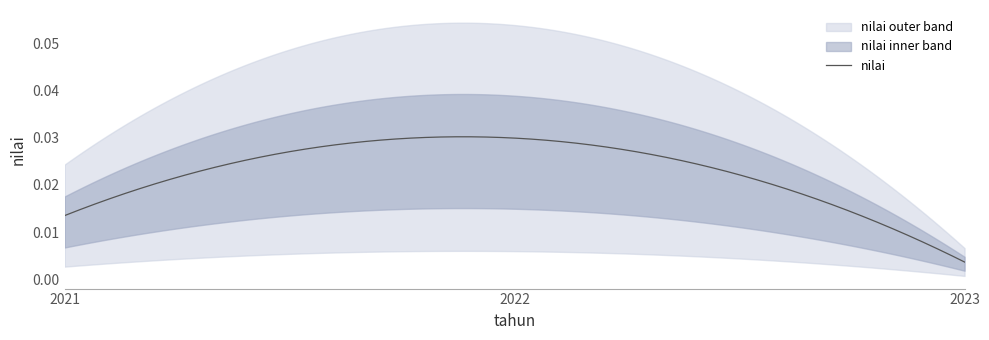

Which category has the highest value across all series?

2022